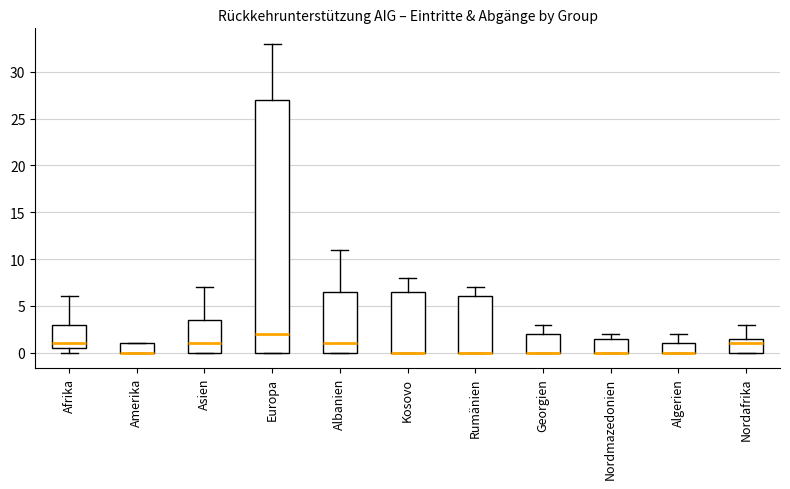

Where is the lower edge of the box for Albanien on the y-axis? The values are not printed on the chart, so give them approximately, as read against the axis.

0.0